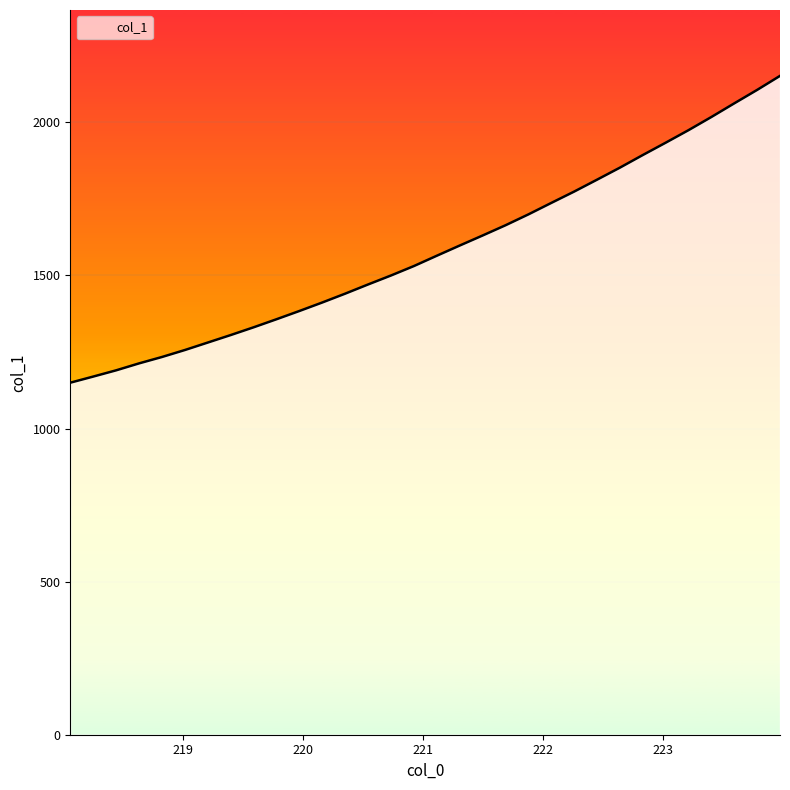

What is the difference between the maximum and minimum values?

1002.1